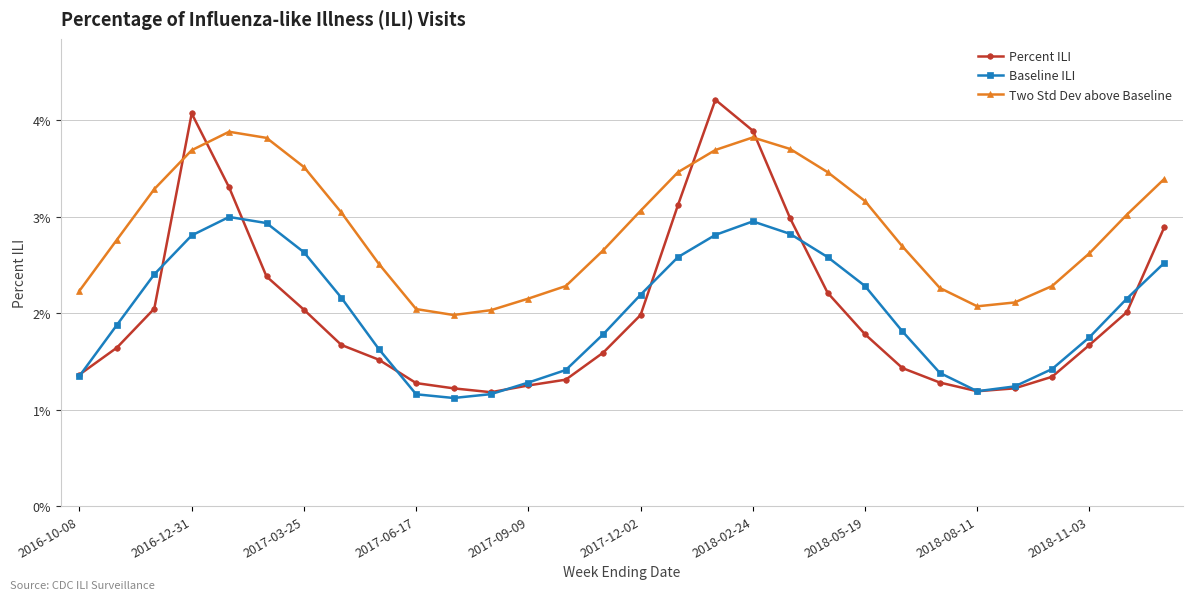

Does the chart display data point markers on the line(s)?

Yes